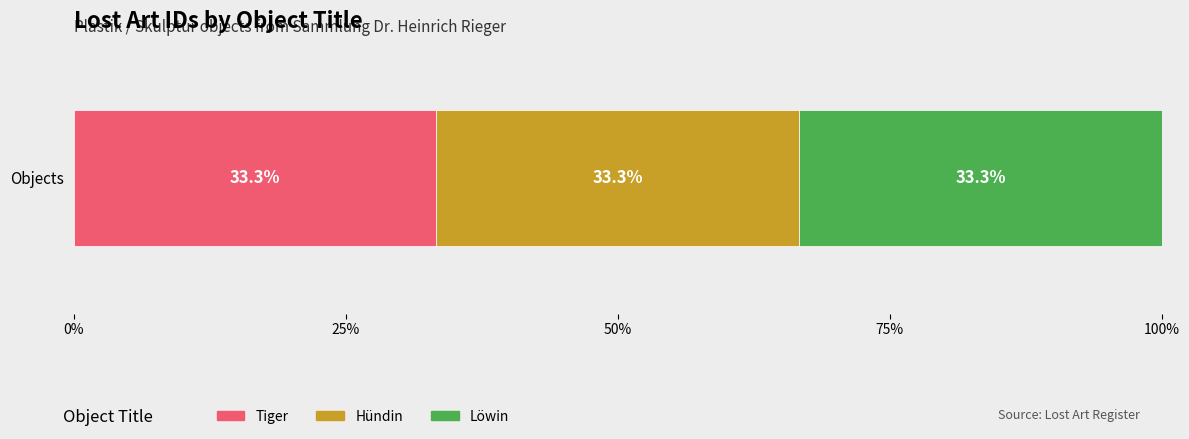

What is the highest value of the Tiger series?

33.3